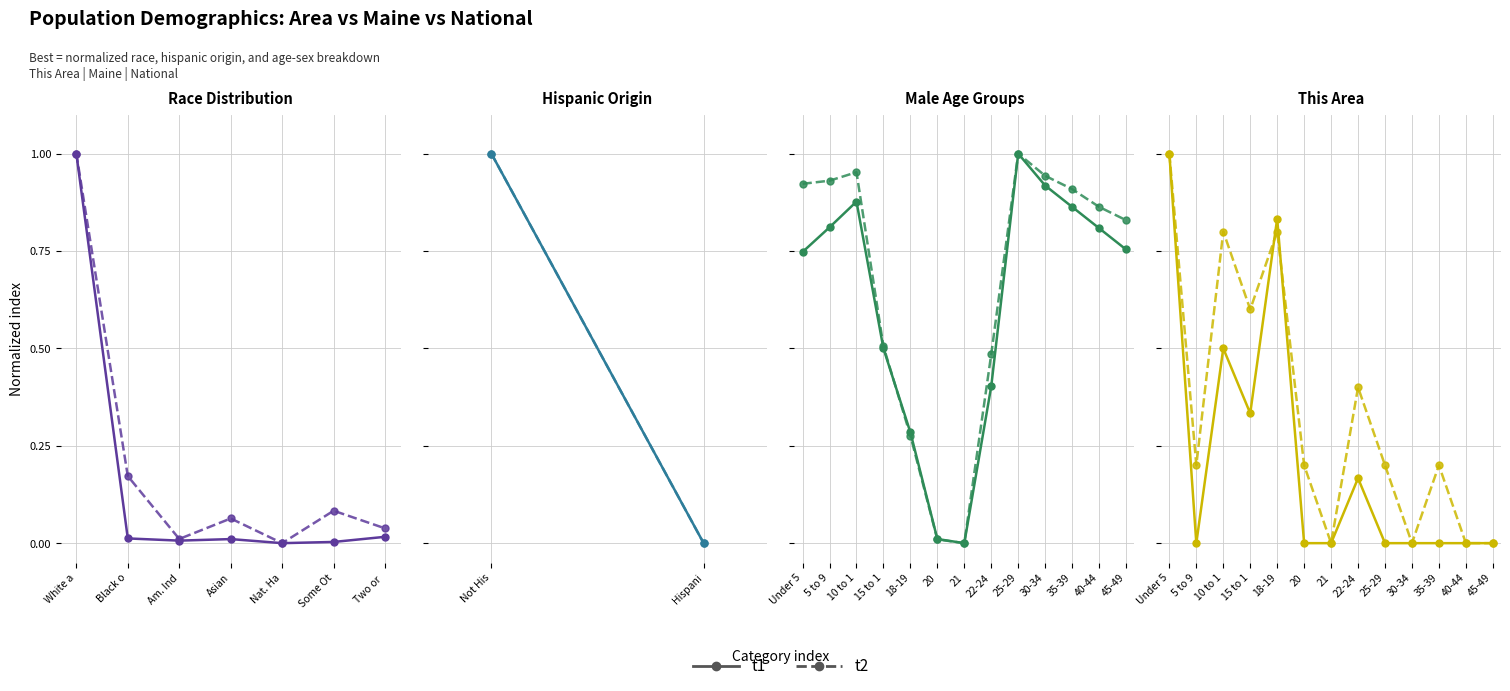

Which series has the largest total across all categories?

t2 - National